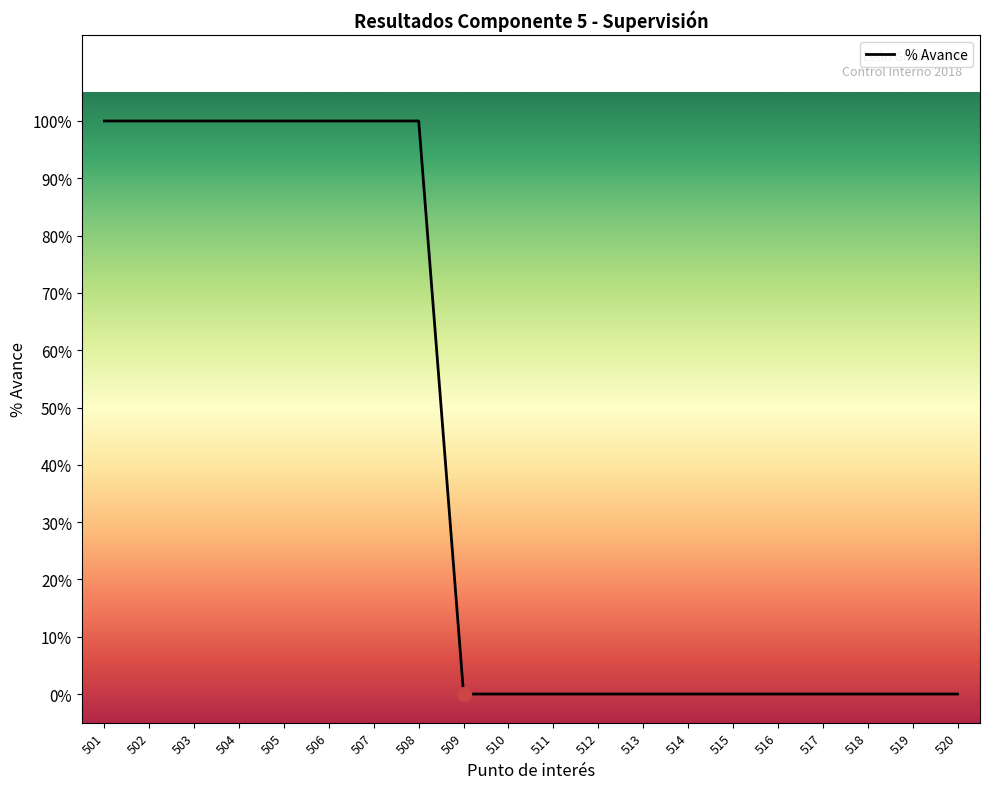

Reading left to right, what are all the values shown in this chart?

501=1	502=1	503=1	504=1	505=1	506=1	507=1	508=1	509=0	510=0	511=0	512=0	513=0	514=0	515=0	516=0	517=0	518=0	519=0	520=0